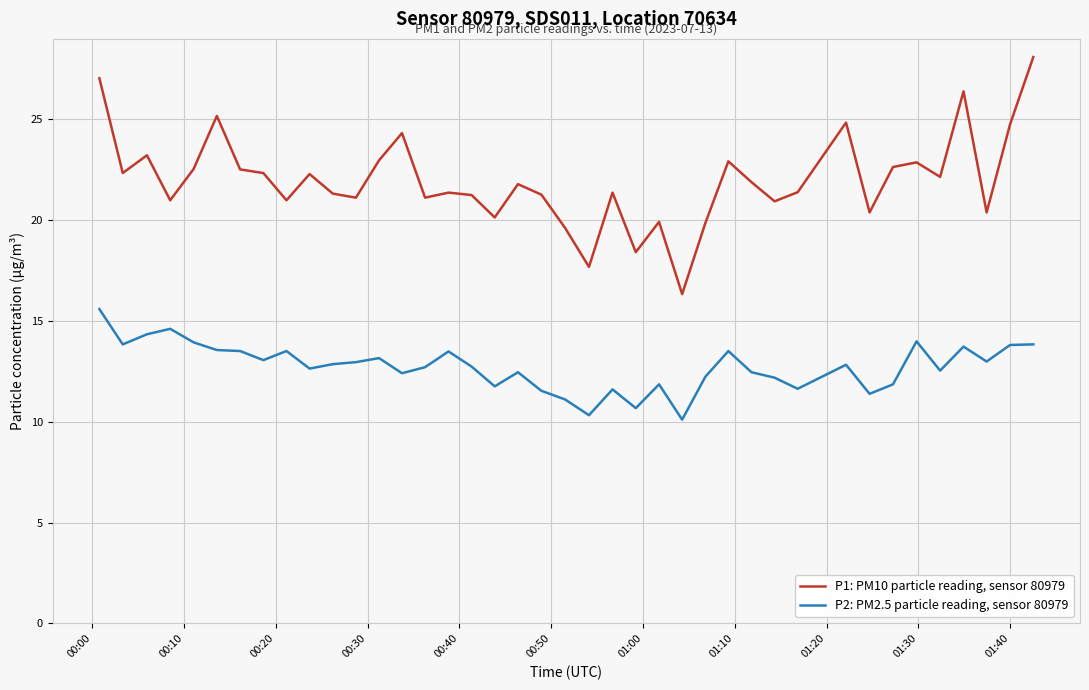

Which series has the largest total across all categories?

P1: PM10 particle reading, sensor 80979